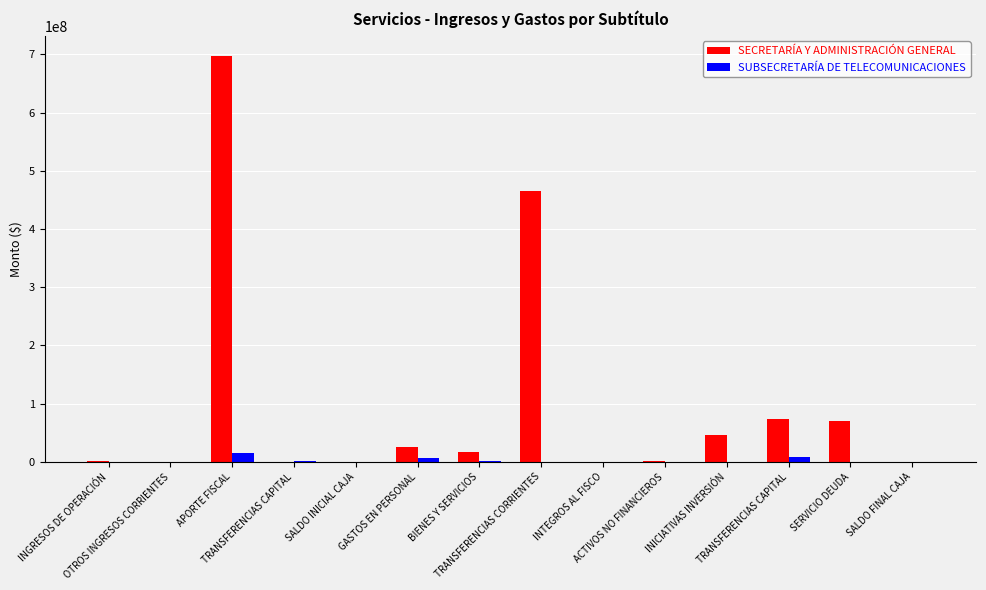

What are all the series names shown in the legend?

SECRETARÍA Y ADMINISTRACIÓN GENERAL, SUBSECRETARÍA DE TELECOMUNICACIONES